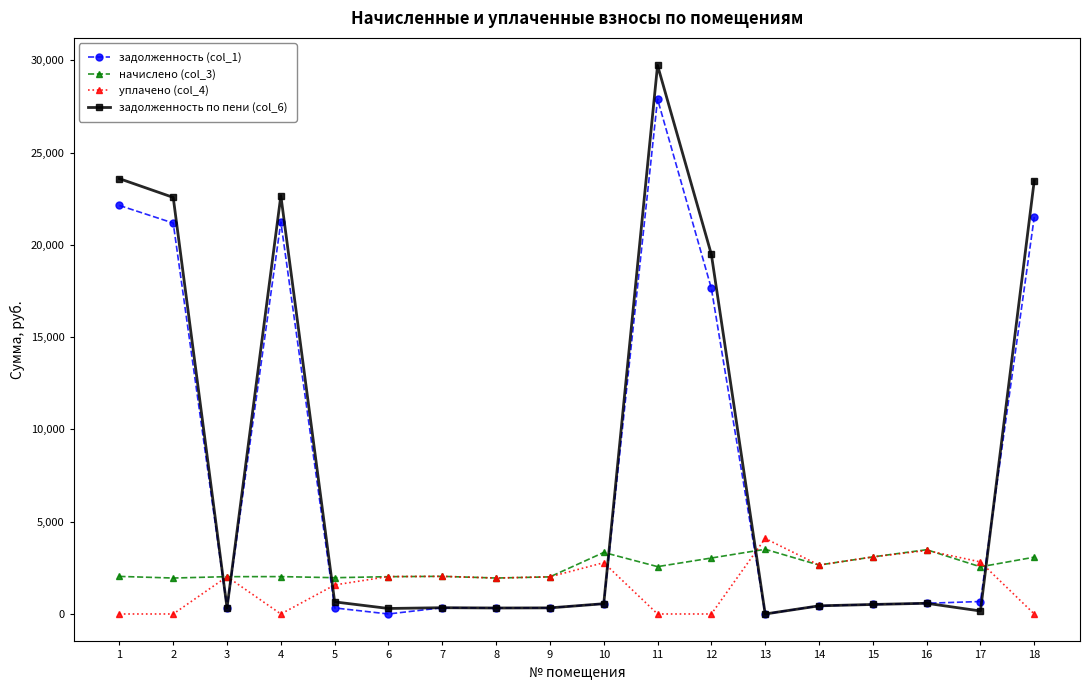

What are all the series names shown in the legend?

задолженность (col_1), начислено (col_3), уплачено (col_4), задолженность по пени (col_6)